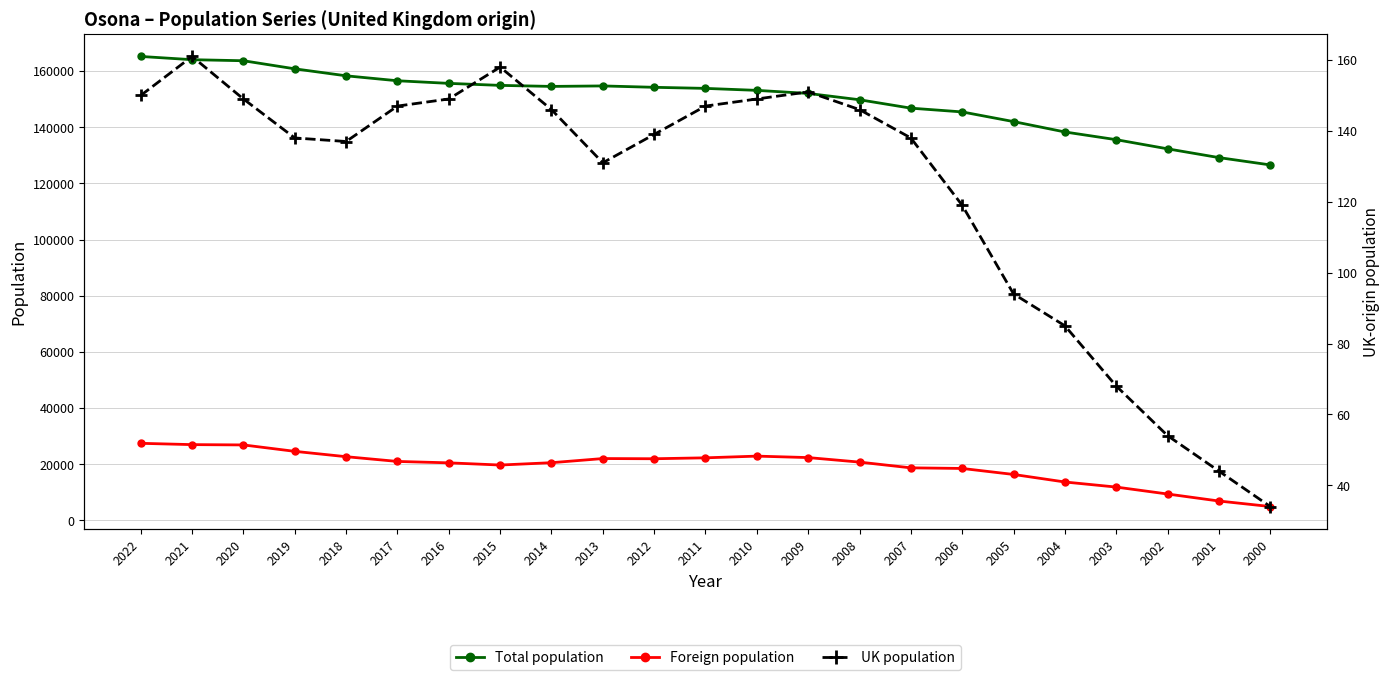

What is the average value of the UK population series?

123